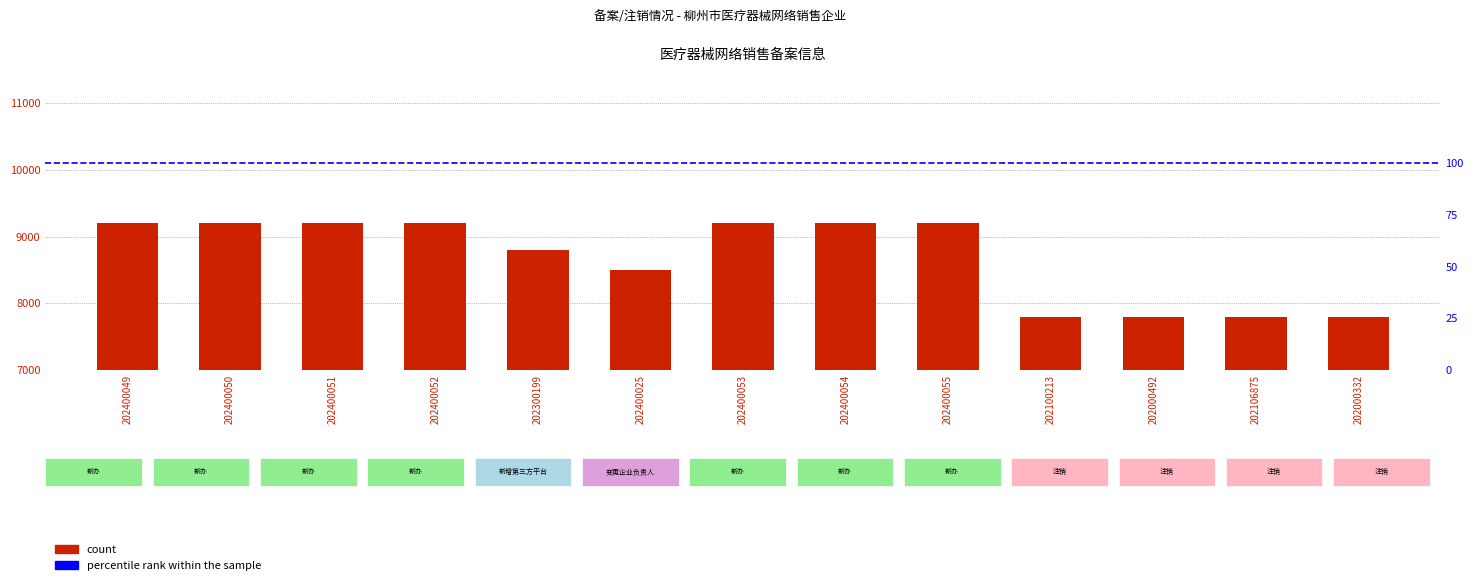

How many data points does each series have?

13